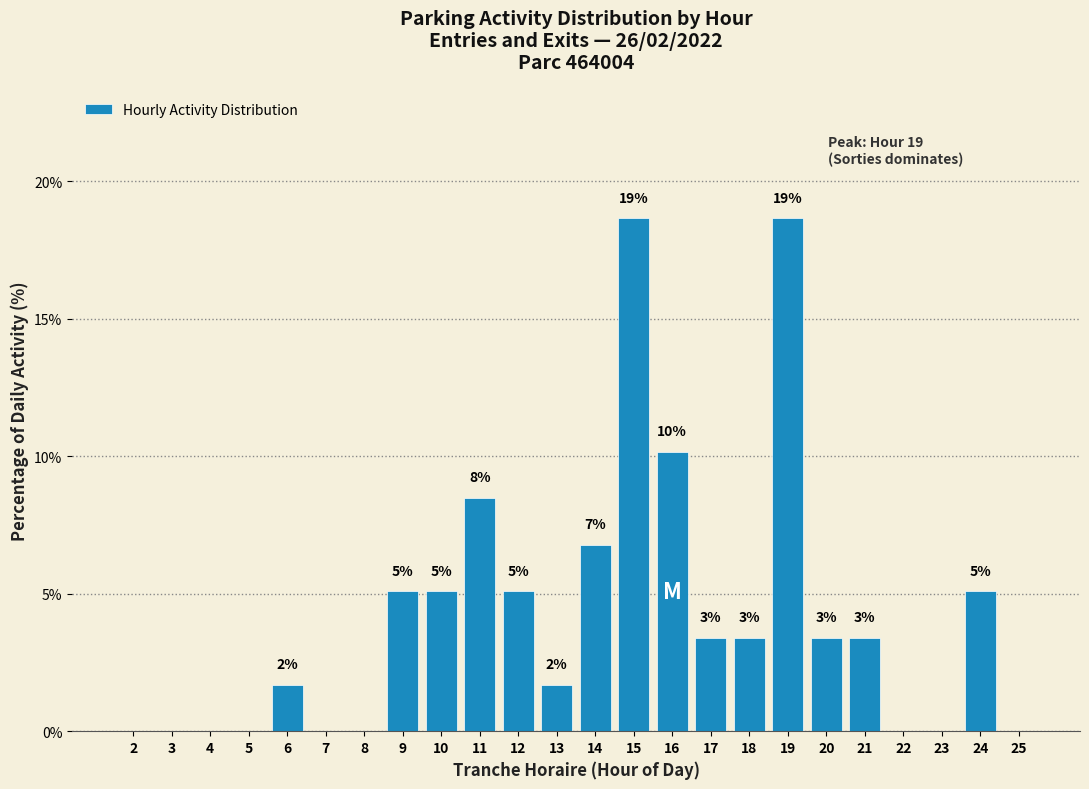

Are the bars horizontal?

No